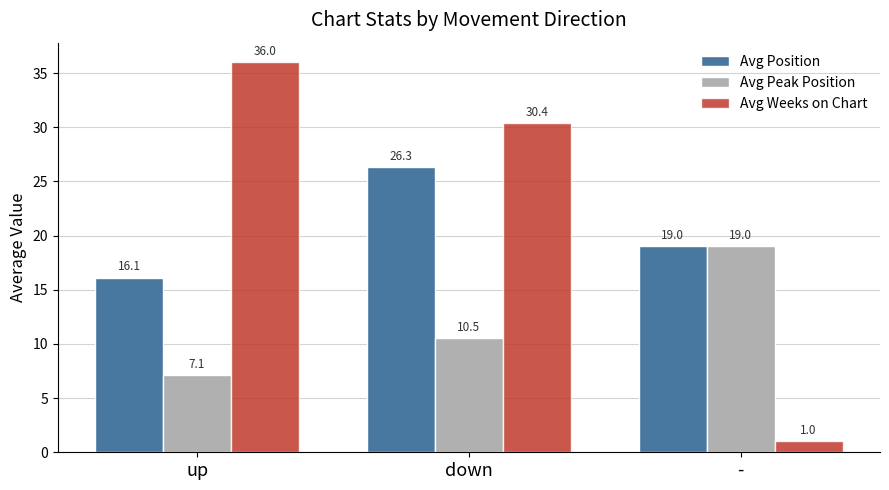

Is it true that Avg Position equals 27.7 at -?

False